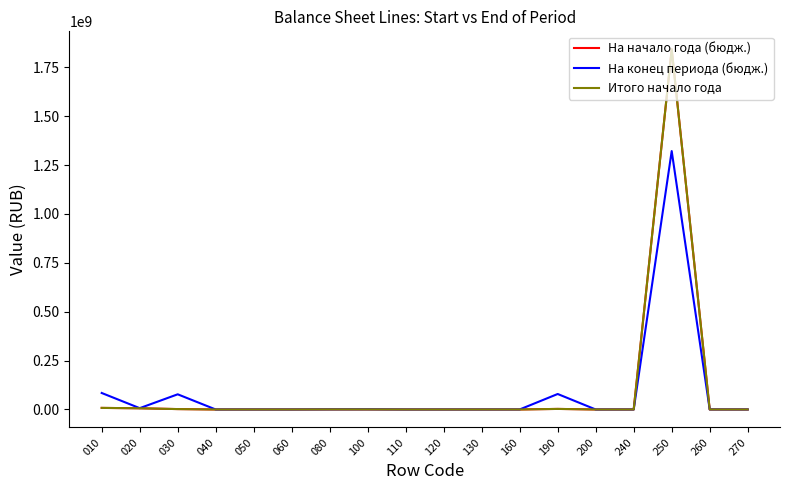

Does the chart have visible grid lines?

No